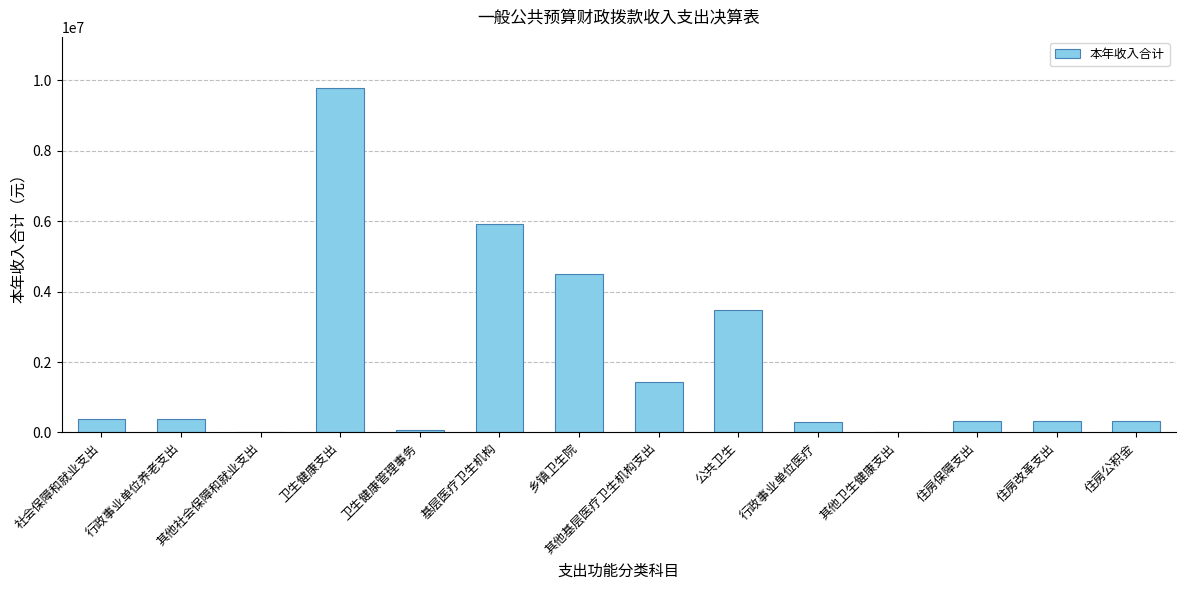

At which label does the data first exceed 376898?

社会保障和就业支出